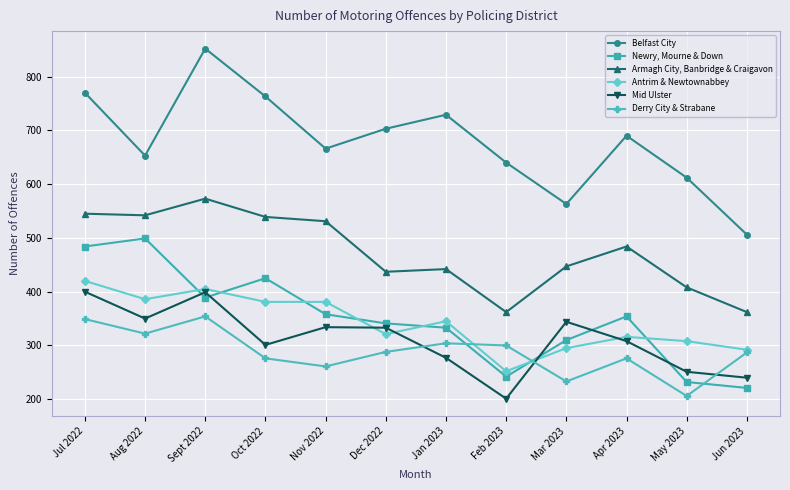

True or false: Mid Ulster has more than 1 points higher than both neighbors.

True